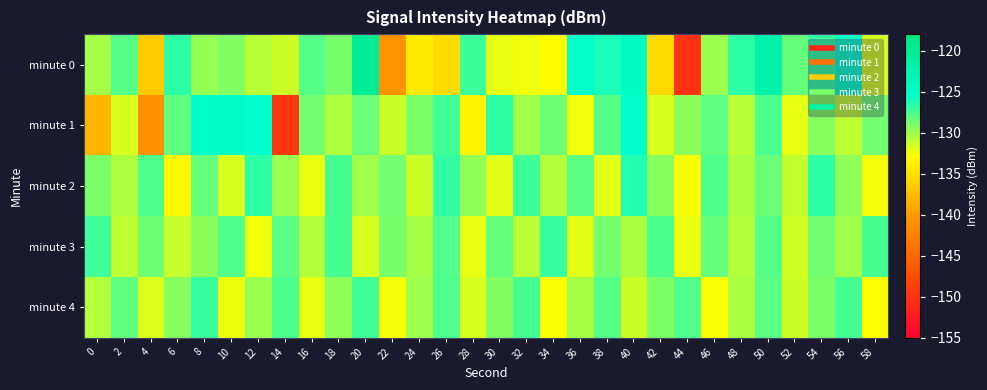

Which series has the widest spread of values?

minute 0